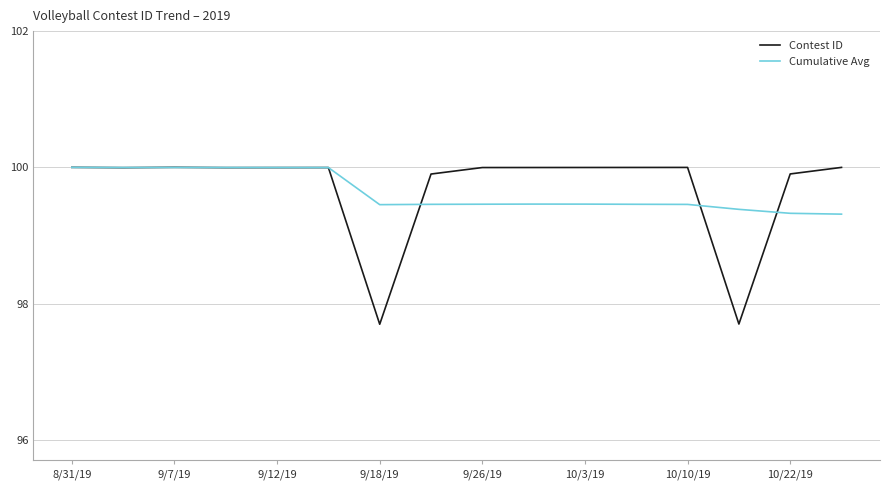

Which series has the largest total across all categories?

Contest ID